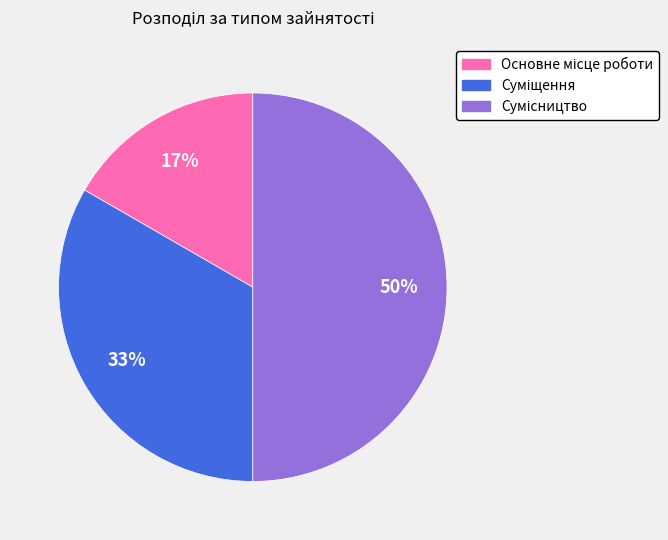

To the nearest percent, what is the difference between the largest and smallest slice percentages?

33%